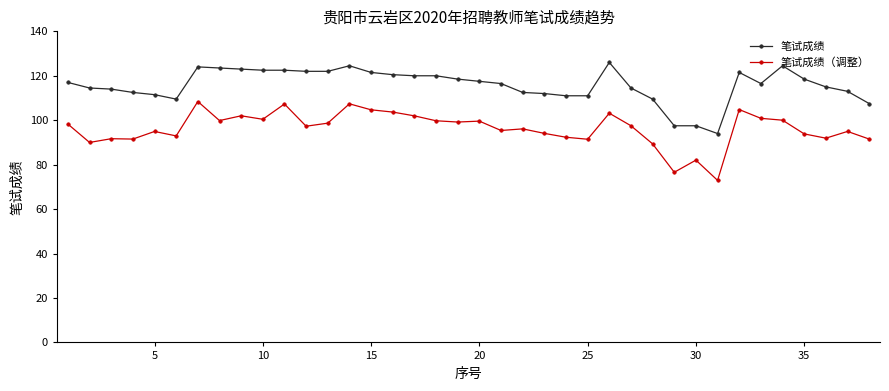

Which series has the largest total across all categories?

笔试成绩